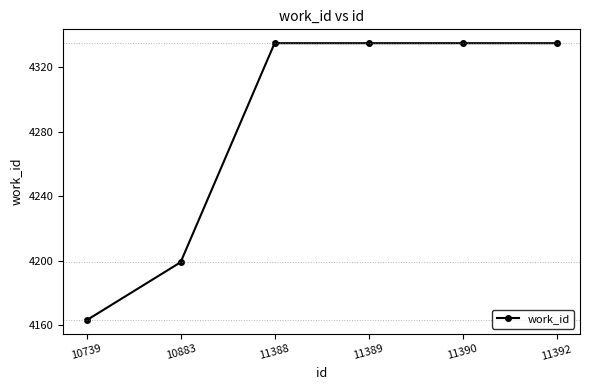

The chart shows a value of 4199 at 10883. True or false?

True